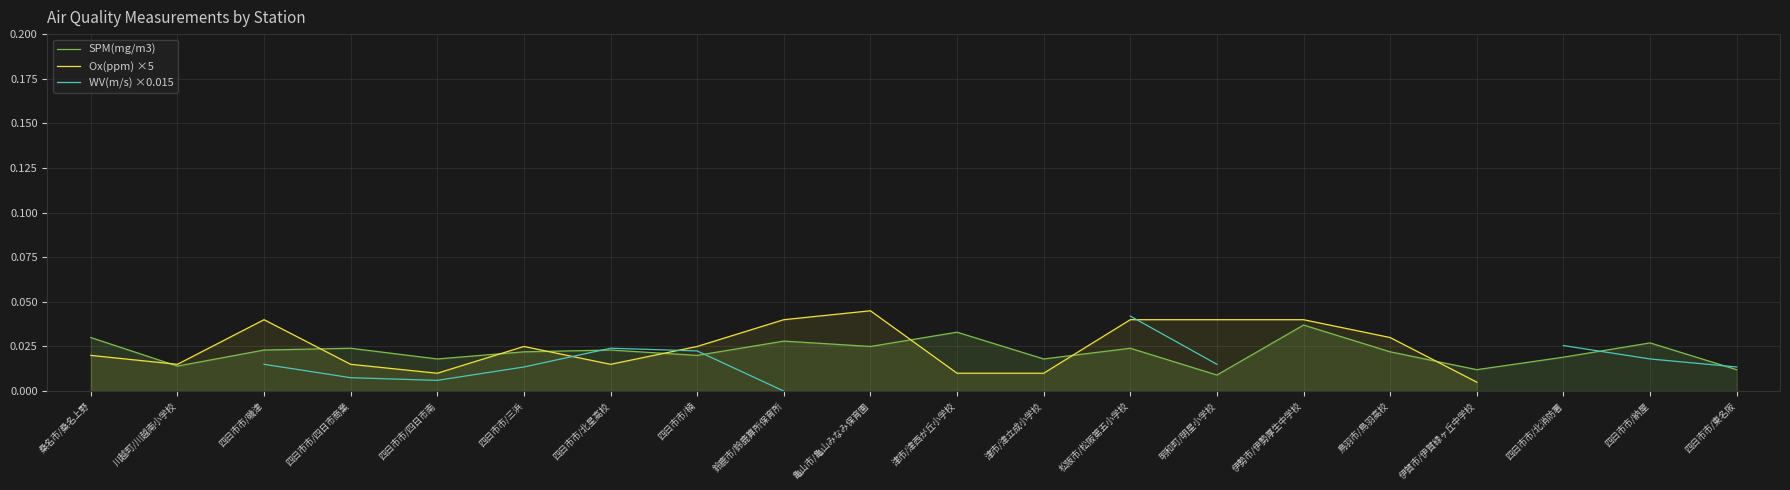

True or false: SPM(mg/m3) has more than 0 interior local peaks.

True